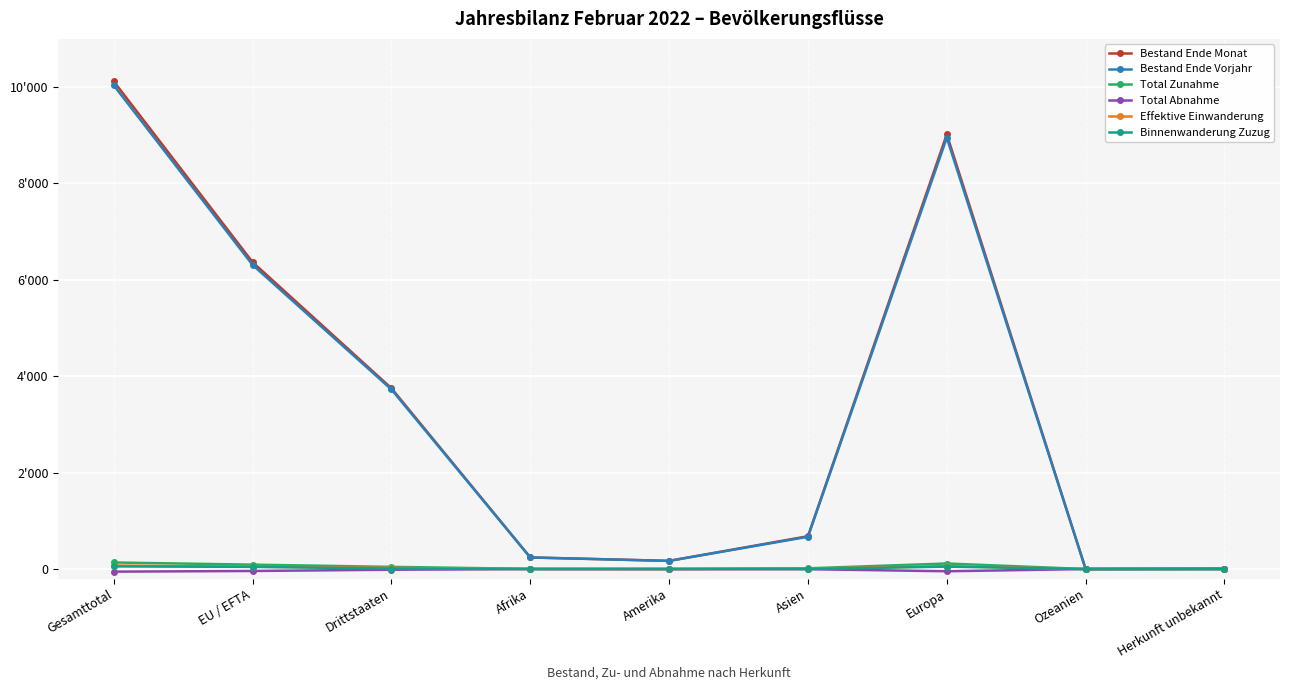

How many values in the Bestand Ende Monat series are below 681?

4